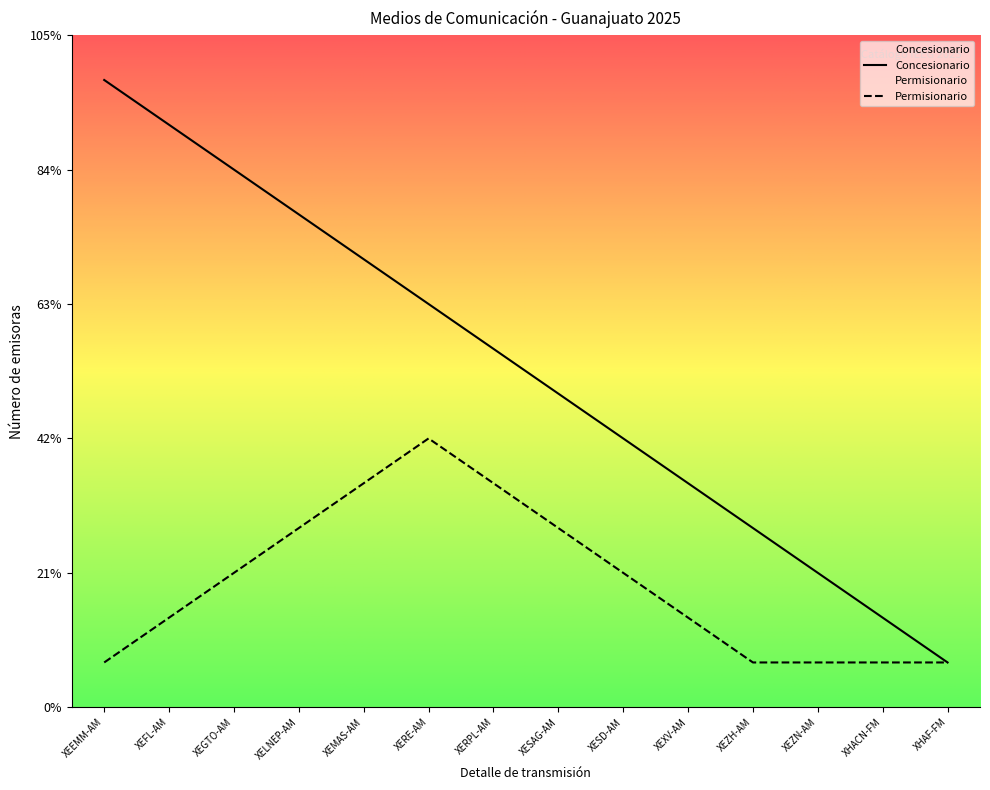

Does the chart display data point markers on the line(s)?

No